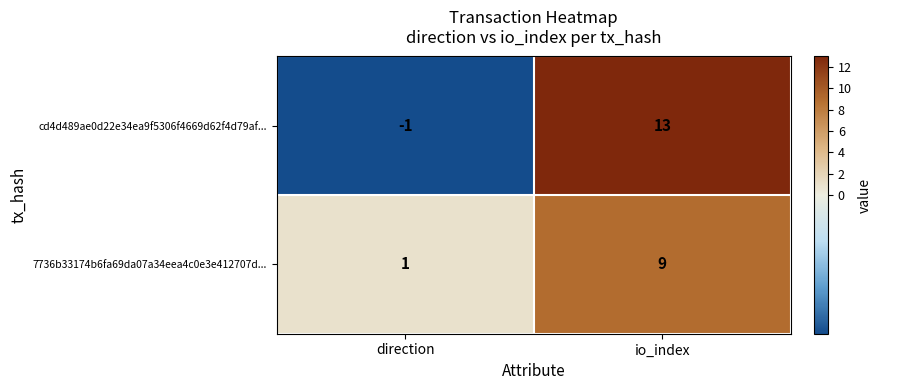

Which label corresponds to the smallest value in the chart?

direction